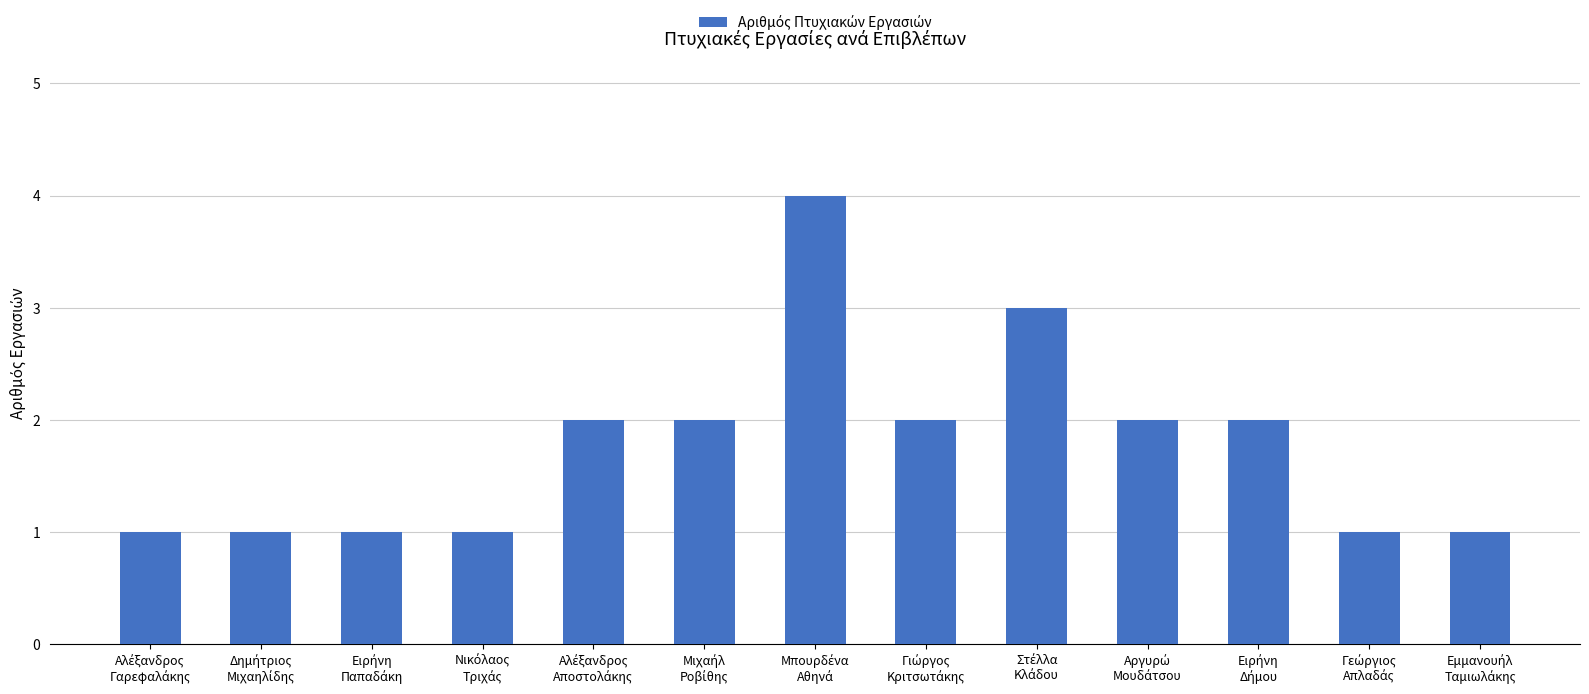

What is the maximum value shown in the chart?

4